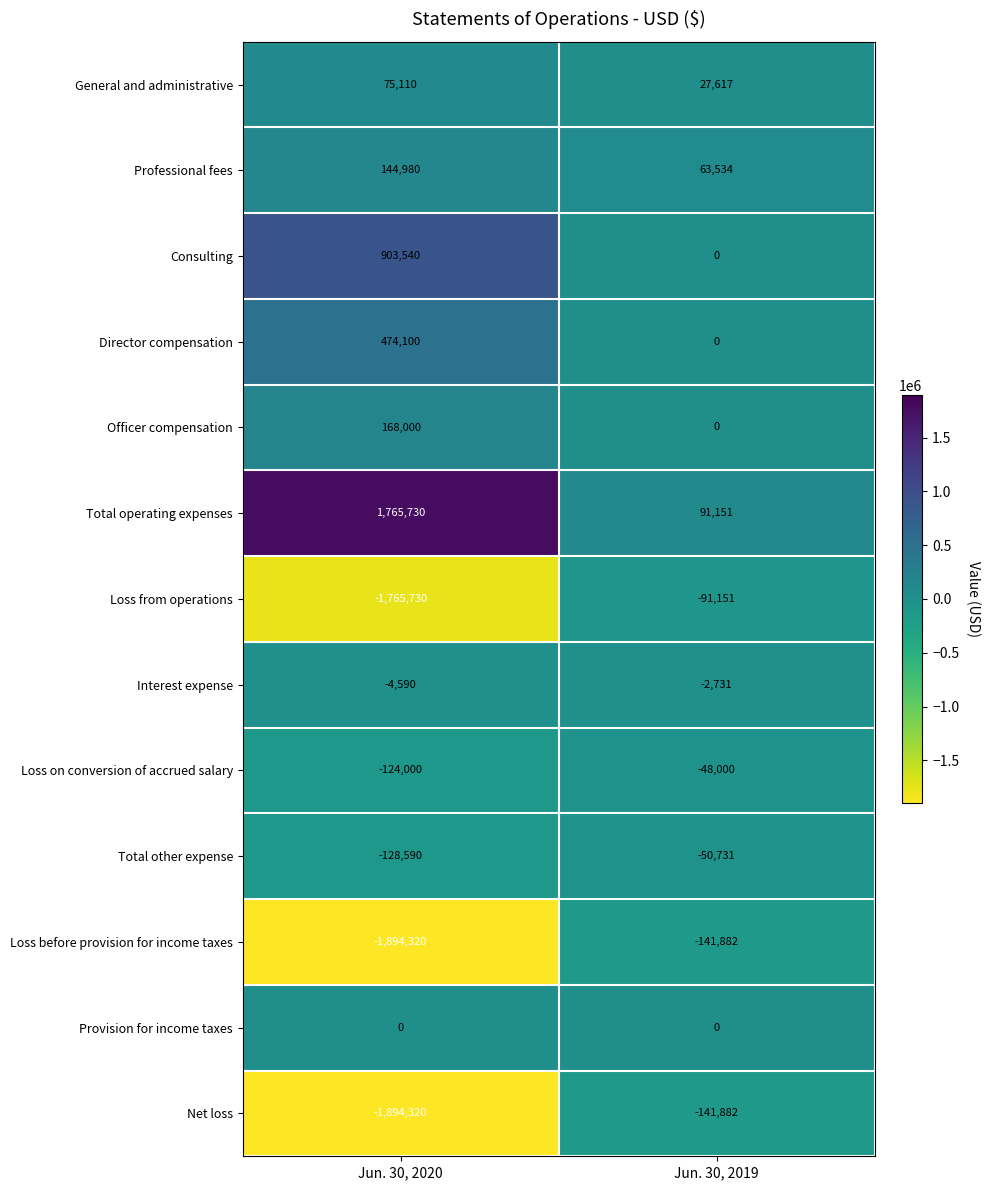

What is the average value of the Loss from operations series?

-928440